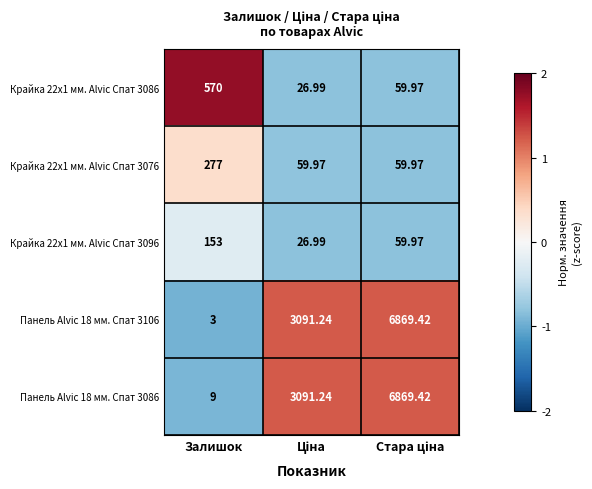

Which series has the largest total across all categories?

Панель Alvic 18 мм. Спат 3086